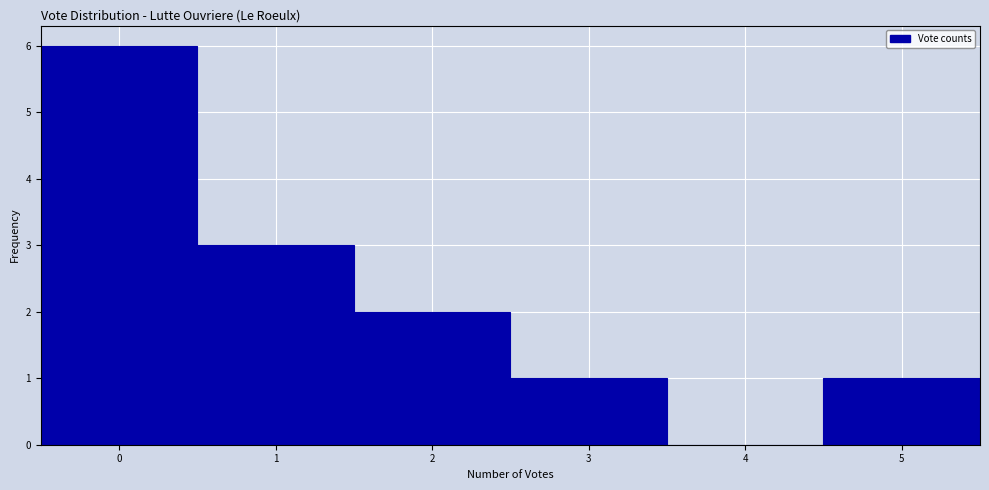

Reading left to right, transcribe this chart: for each bar, give the range it covers on the x-axis and its height. The values are not printed on the chart, so give them approximately, as read against the axis.

-0.5 to 0.5: 6
0.5 to 1.5: 3
1.5 to 2.5: 2
2.5 to 3.5: 1
3.5 to 4.5: 0
4.5 to 5.5: 1